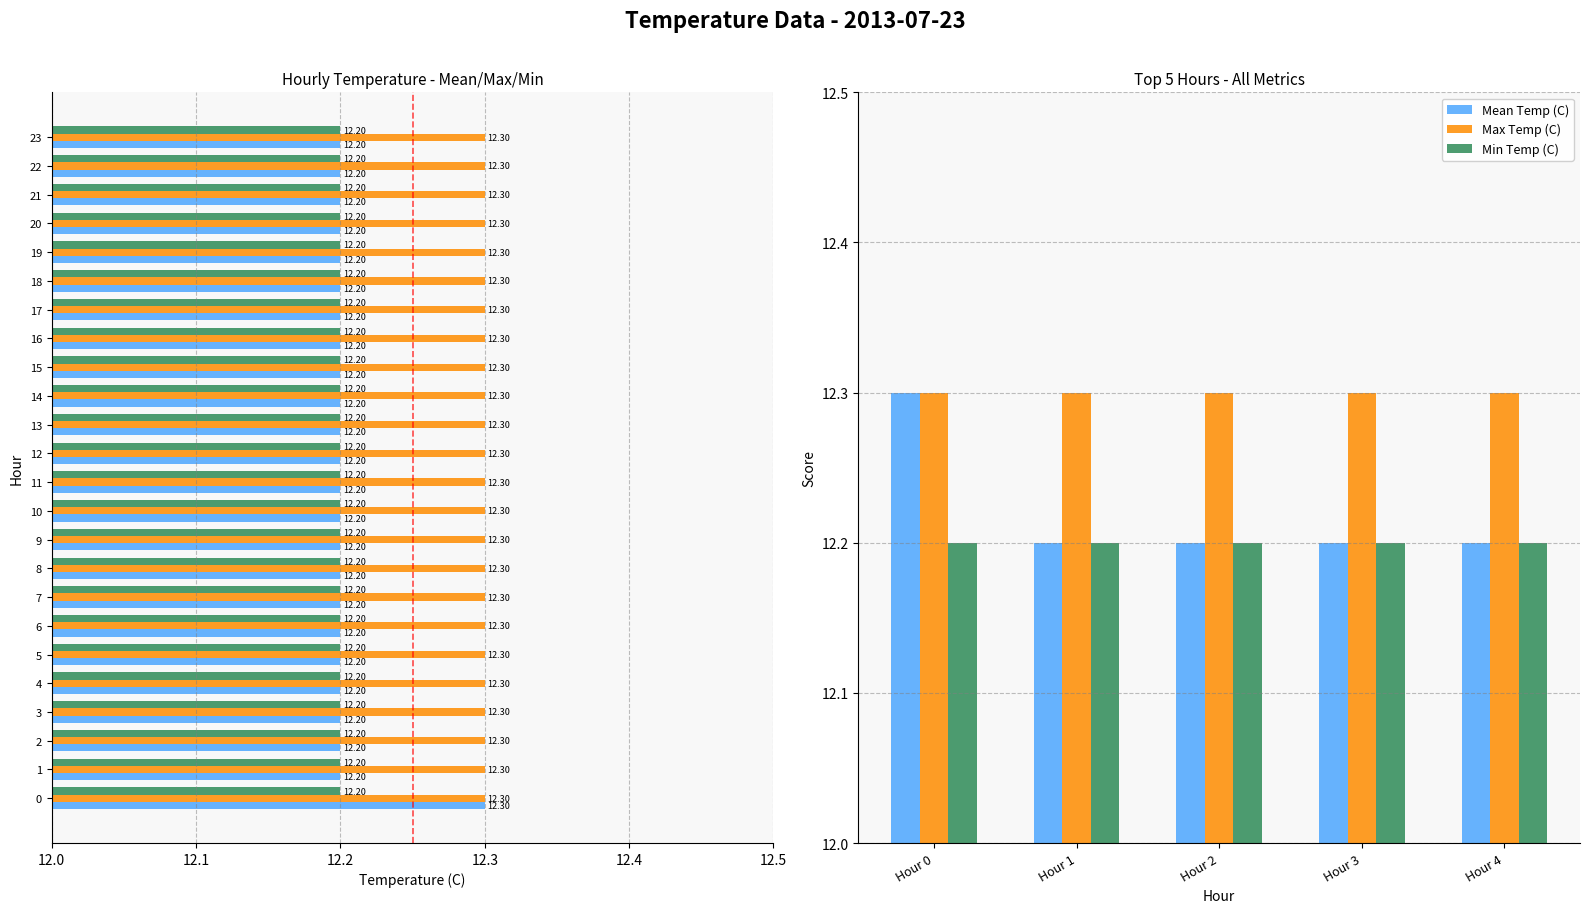

What is the sum of all Min Temp (C) values?

61.0